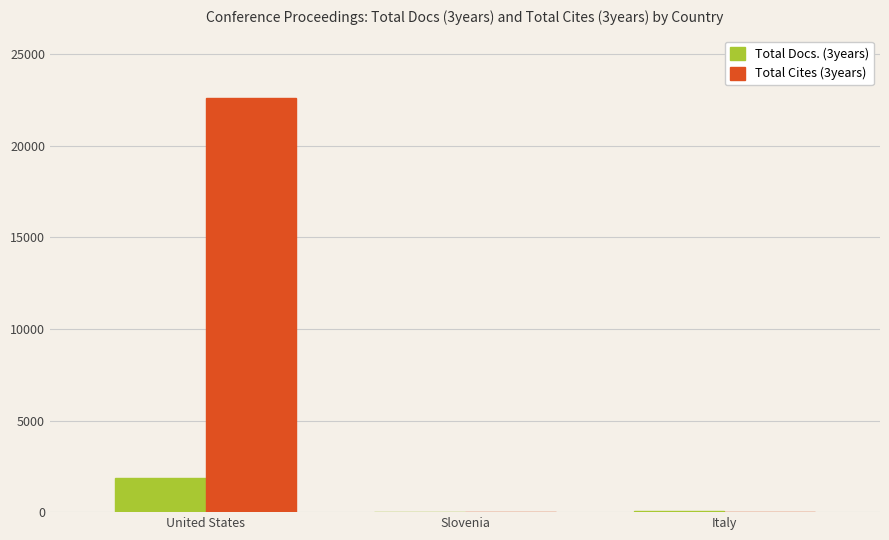

At which label does Total Cites (3years) reach its peak?

United States